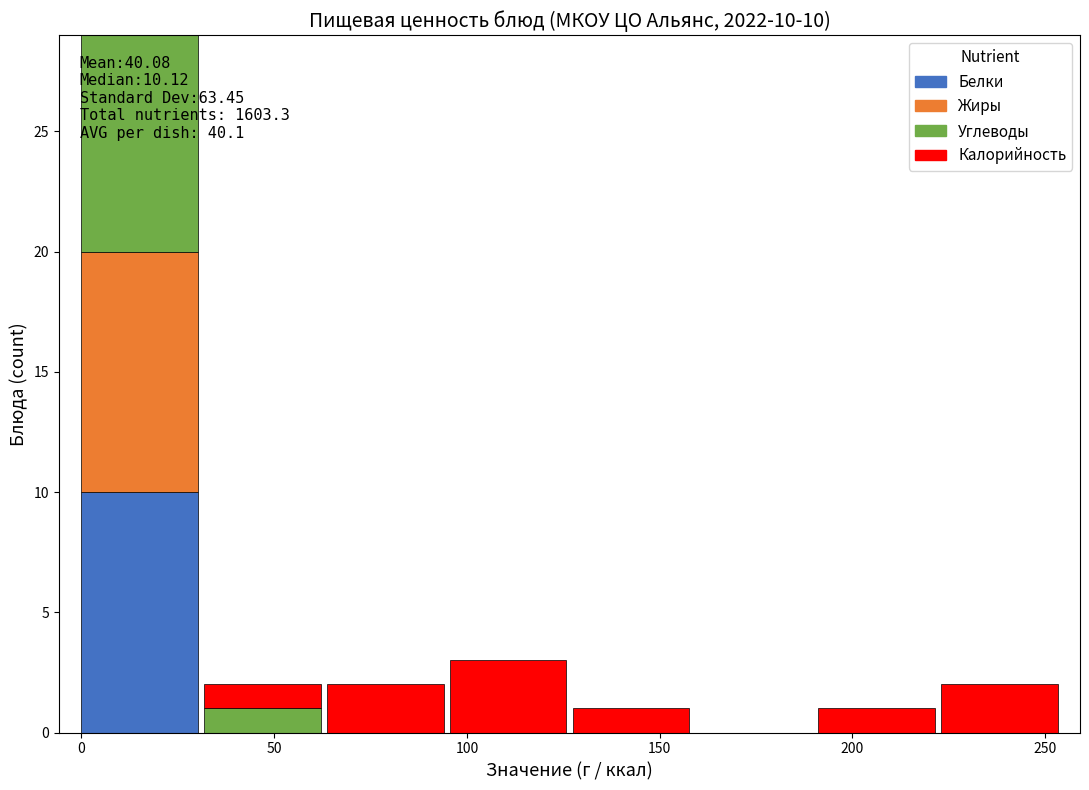

Which range on the x-axis has the tallest stacked bar (by total height)?

0 to 30